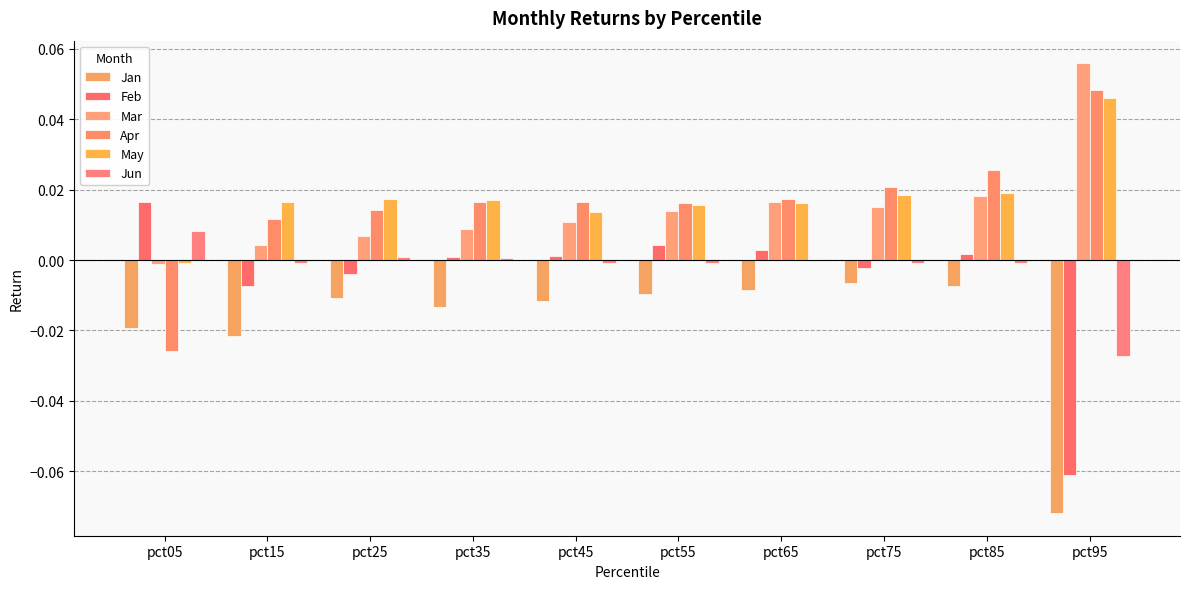

Are the bars grouped side by side (vs. stacked)?

Yes